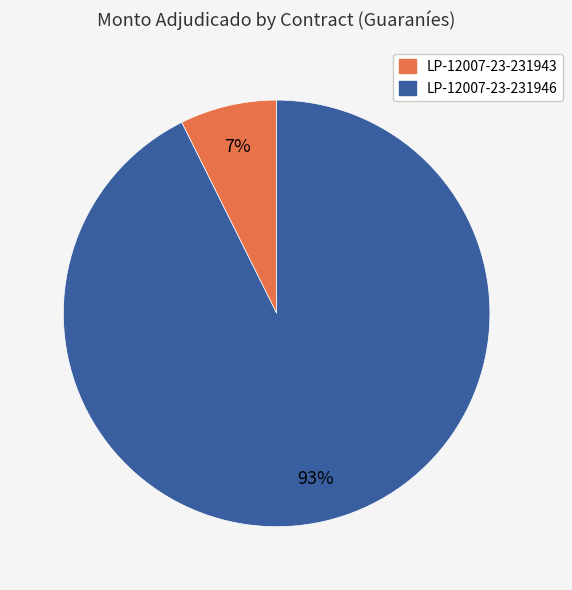

To the nearest percent, what is the average slice percentage?

50%